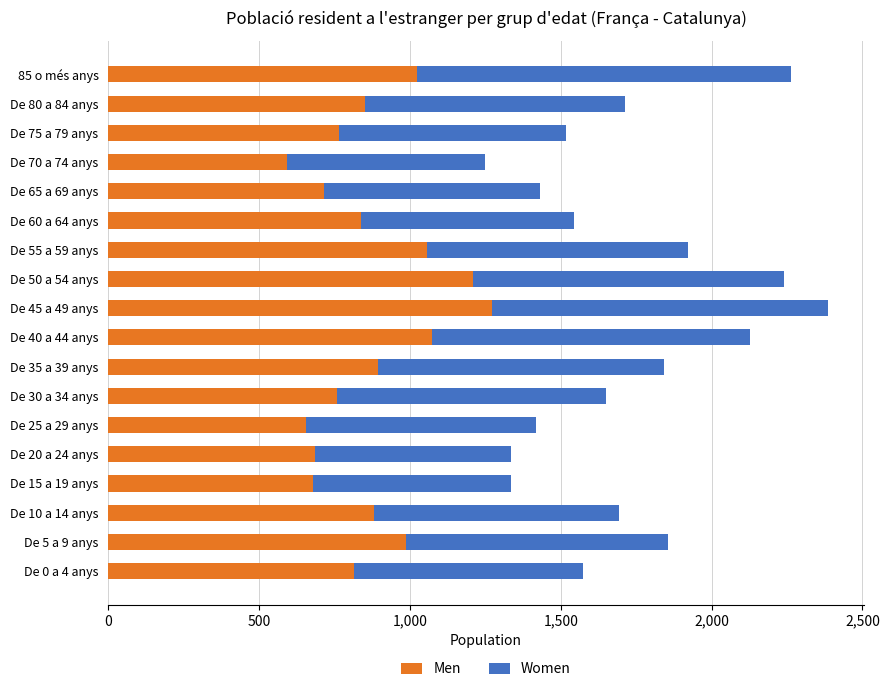

What is the sum of all Men values?

15748